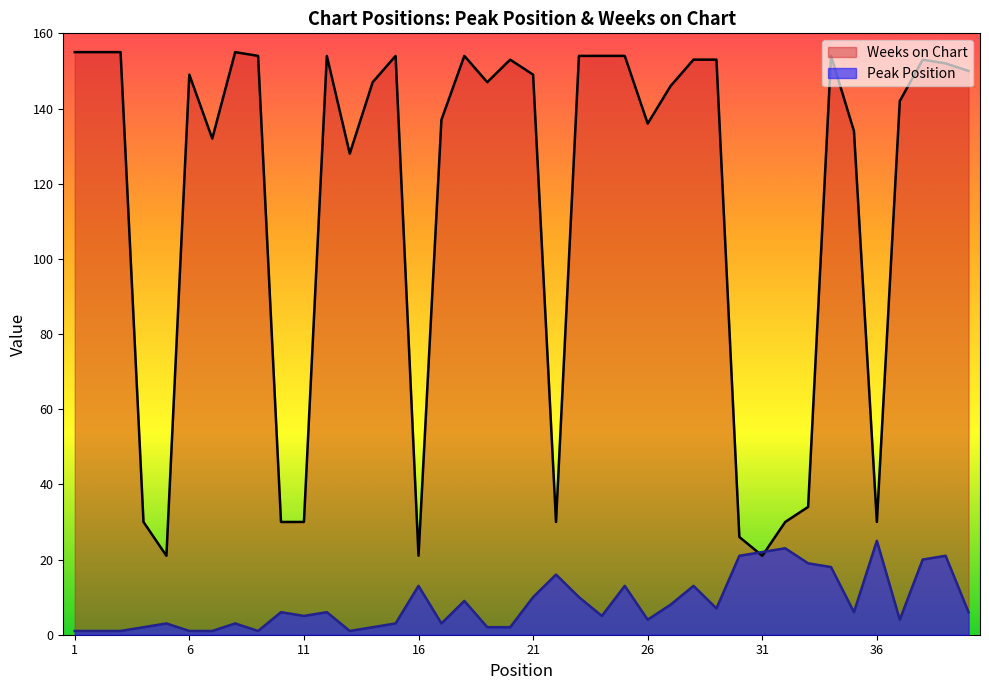

Which label corresponds to the largest value in the chart?

1